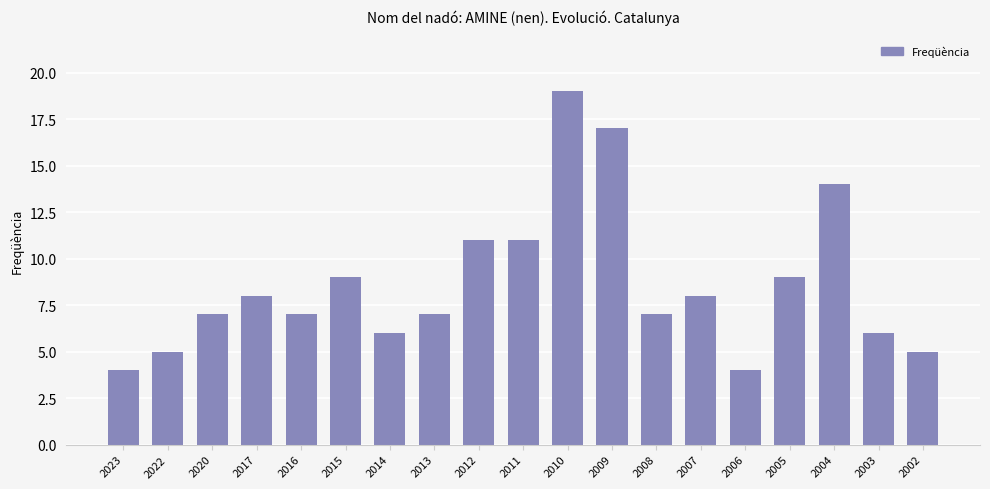

Read the value at 2016.

7